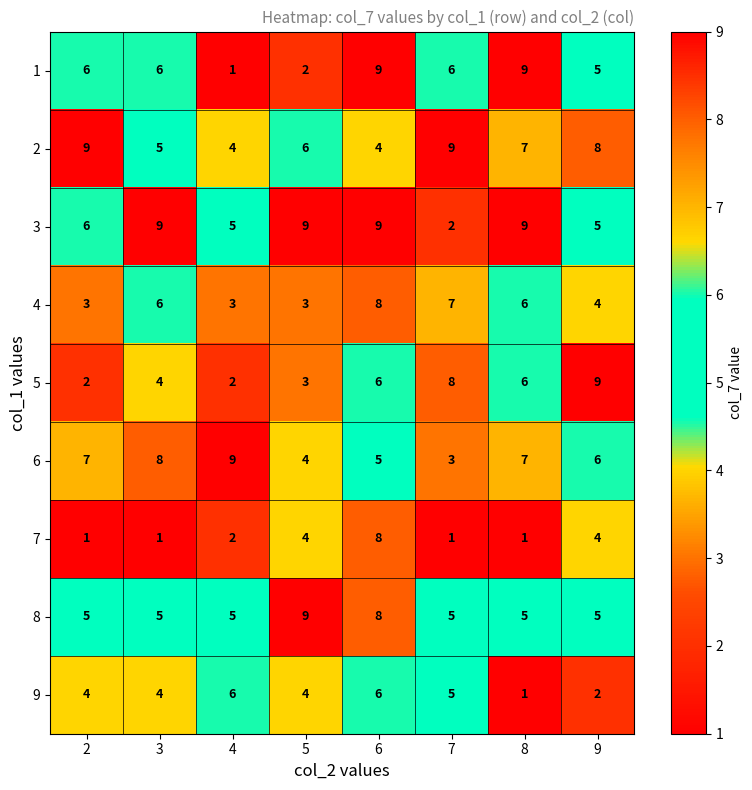

What is the sum of all 8 values?

47